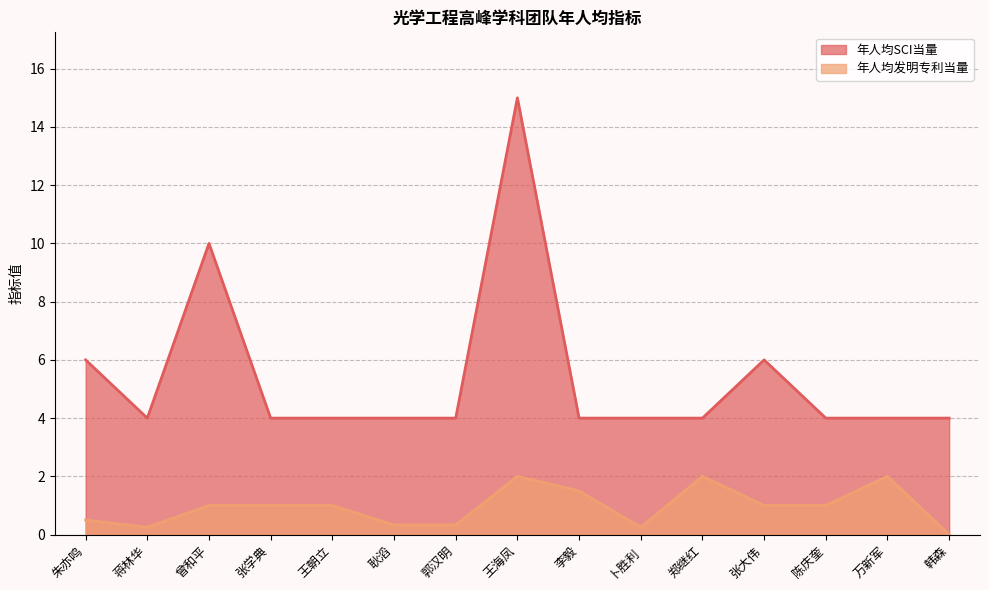

What is the label of the 11th point from the right?

王朝立